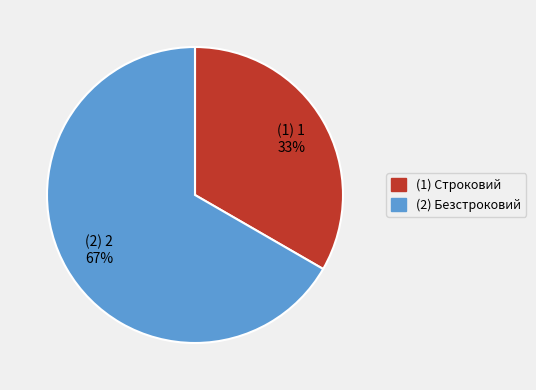

Count the number of slices in the pie.

2